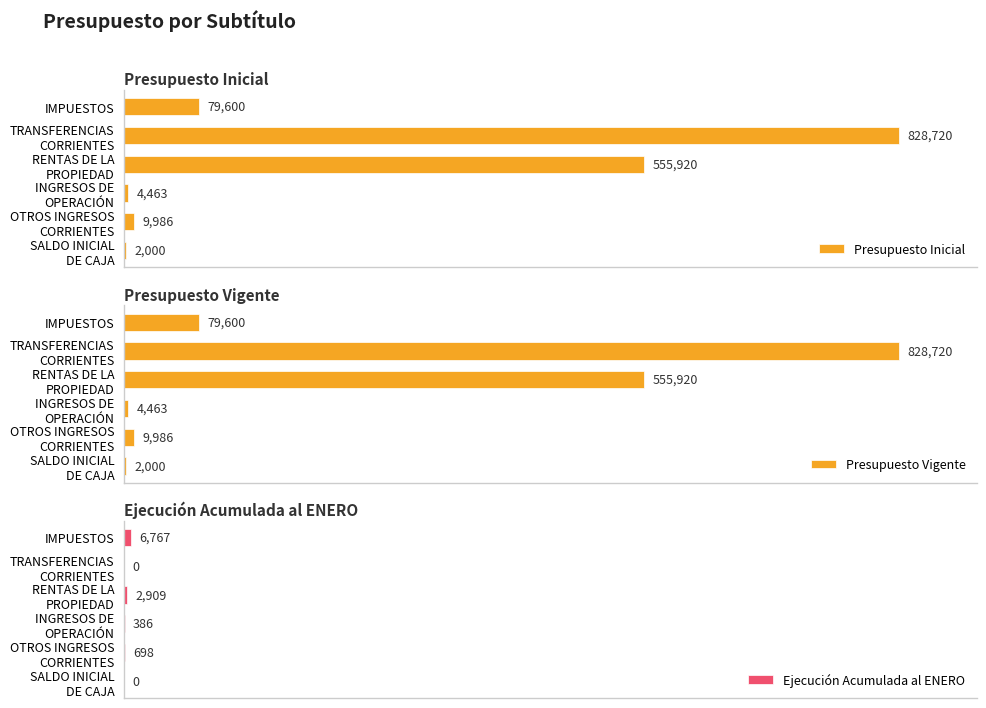

What is the value of the Presupuesto Inicial bar at the 1st from the left?

79600